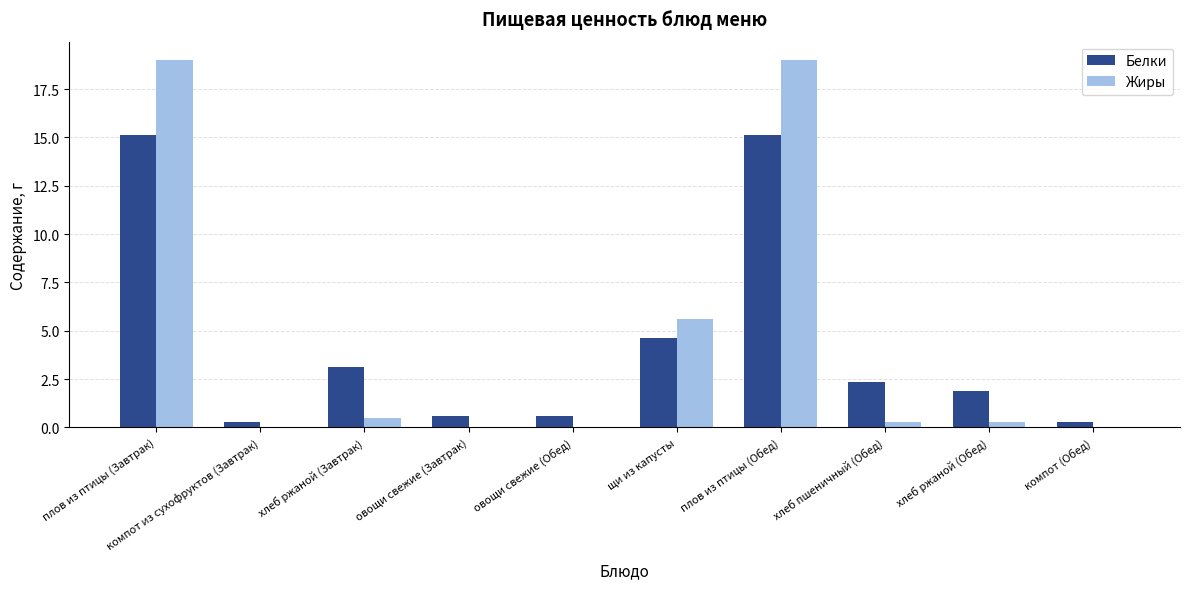

Where does the Белки series first go above 2?

плов из птицы (Завтрак)